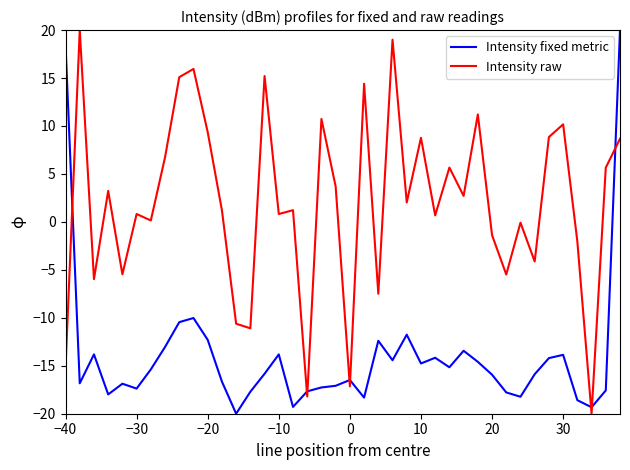

What is the greatest value displayed?

20.0